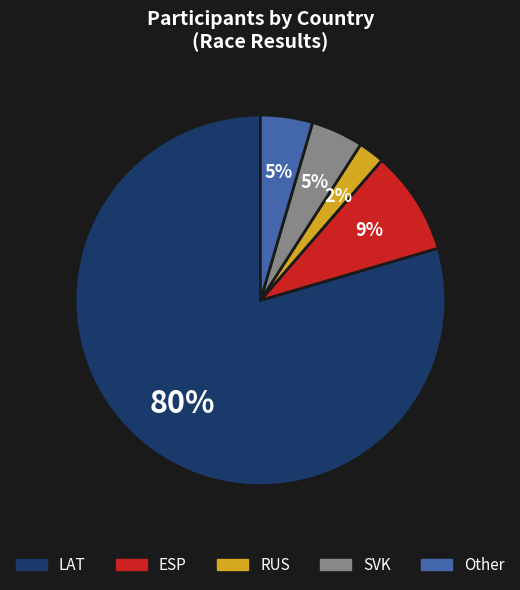

Which category has the smallest portion of the pie?

RUS